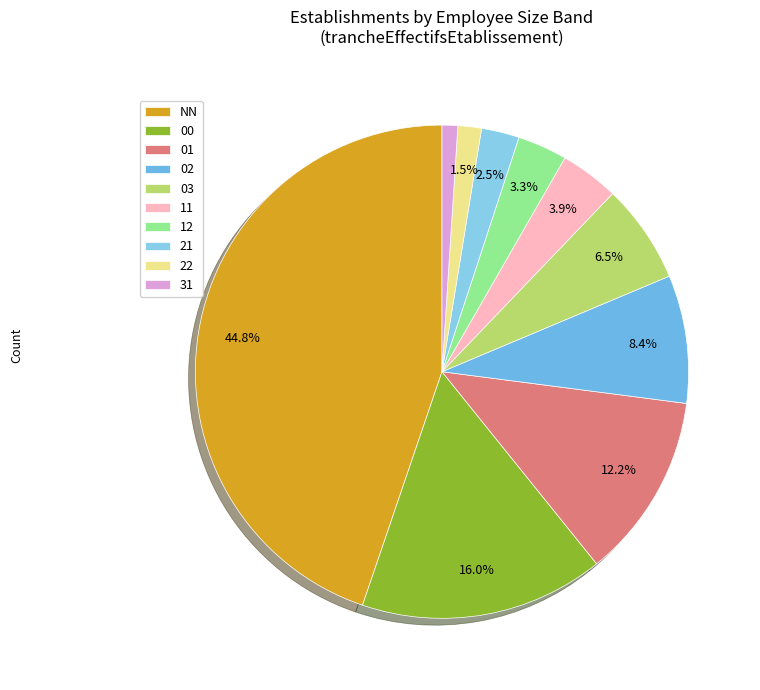

How many segments does this pie chart have?

10